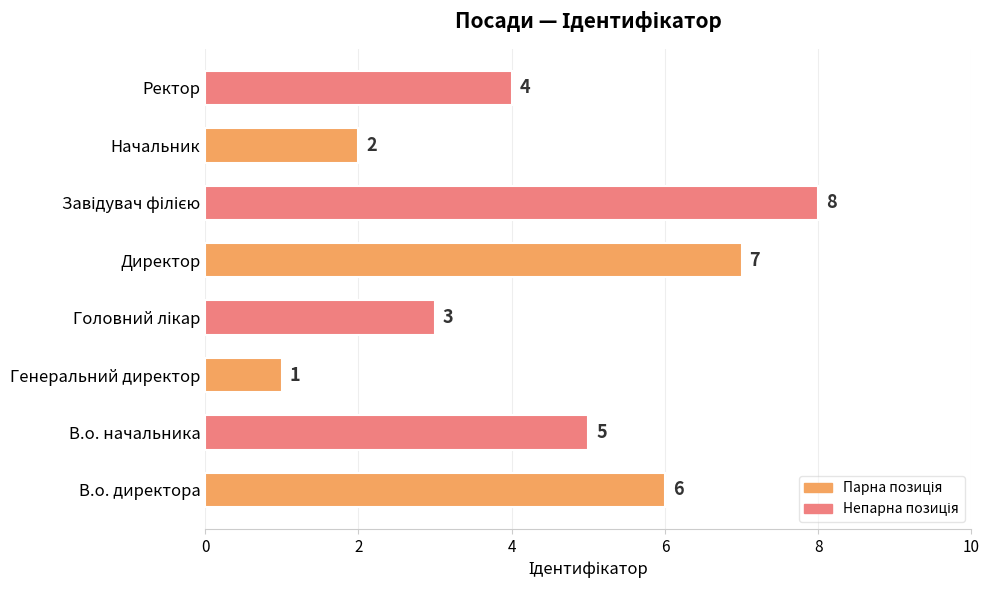

Where is the data nearest to the value 4?

Ректор